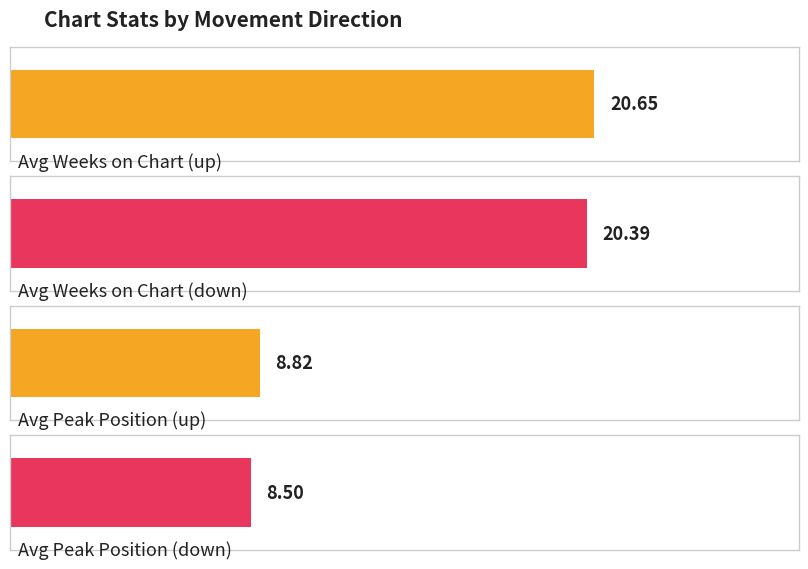

Where is Average Weeks on Chart nearest to the value 19?

down